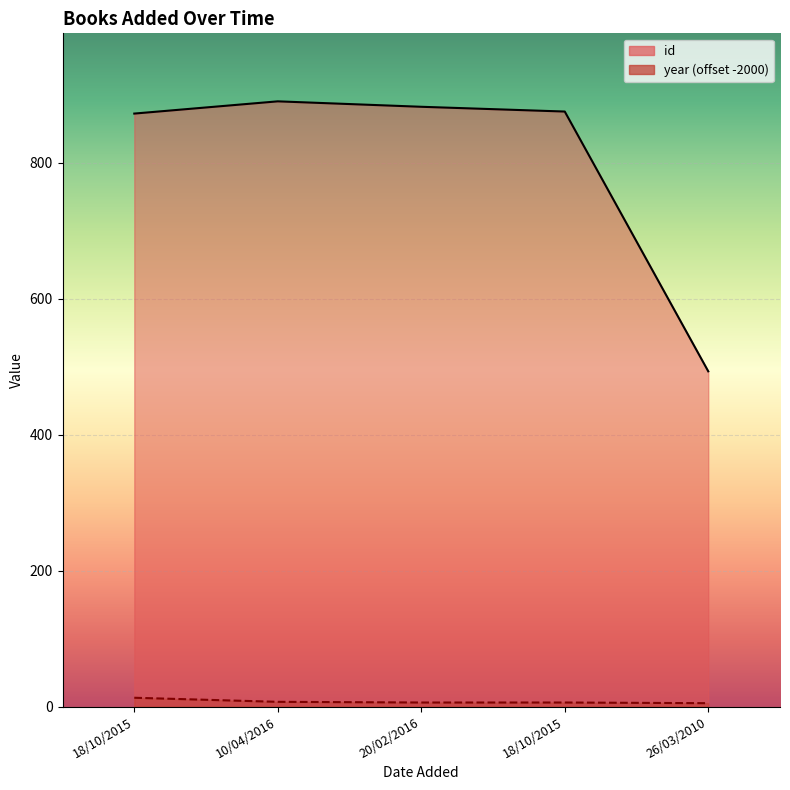

What is the difference between the id values at 18/10/2015 and 18/10/2015?

3